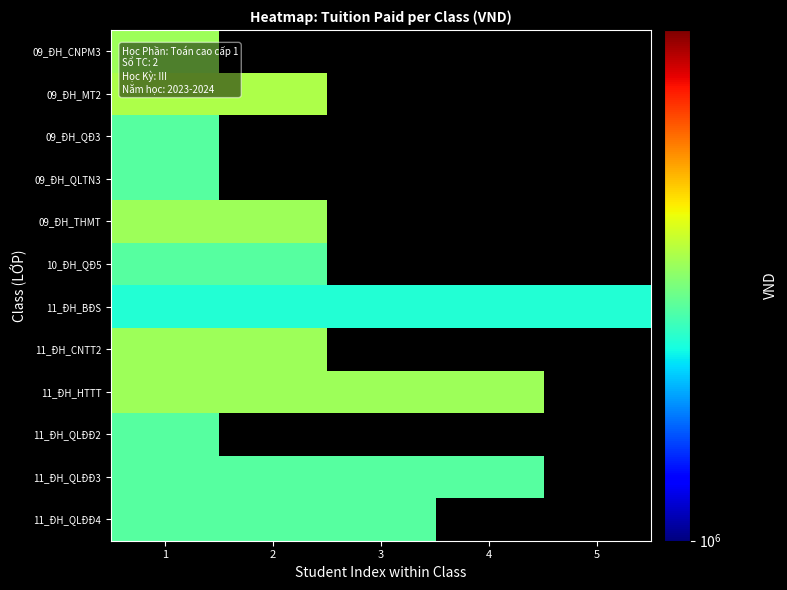

Read the 11_ĐH_QLĐĐ3 value at 4.

1370000.0